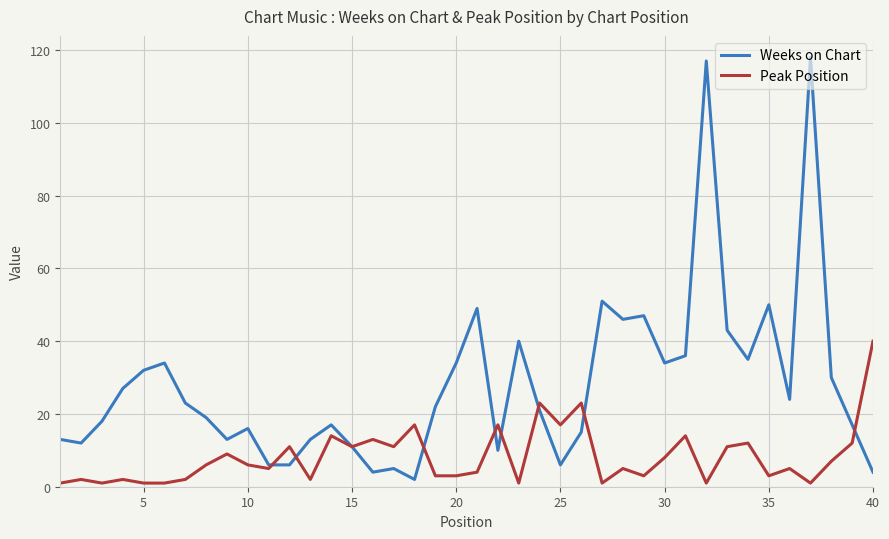

What is the maximum value shown in the chart?

118